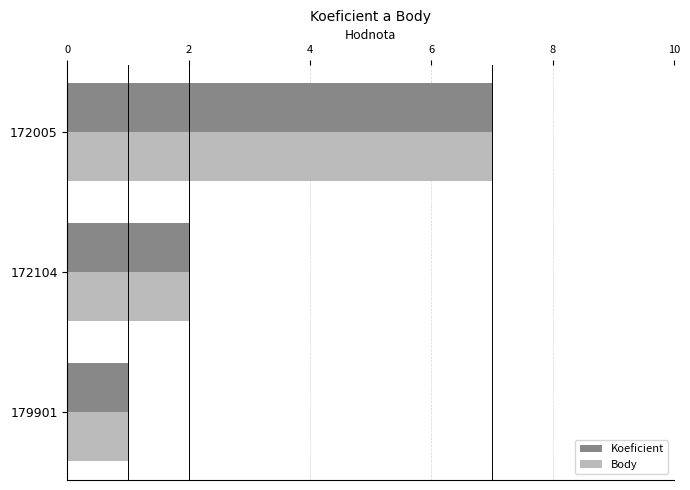

At how many categories does at least one series exceed 5?

1